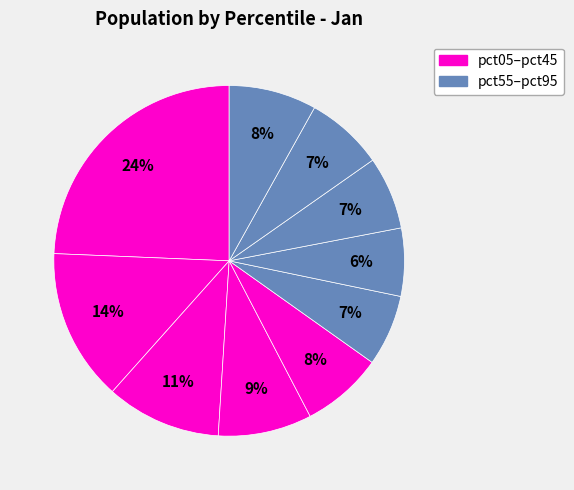

Rank the categories by value from lowest to highest.

pct65, pct55, pct75, pct85, pct45, pct95, pct35, pct25, pct15, pct05